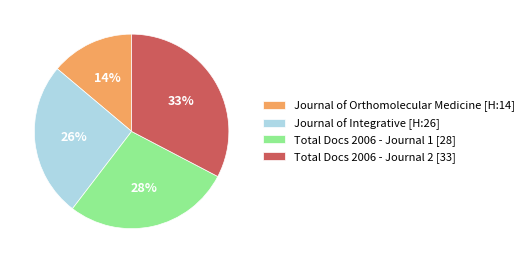

True or false: Total Docs 2006 - Journal 2 [33] accounts for 46% of the total.

False